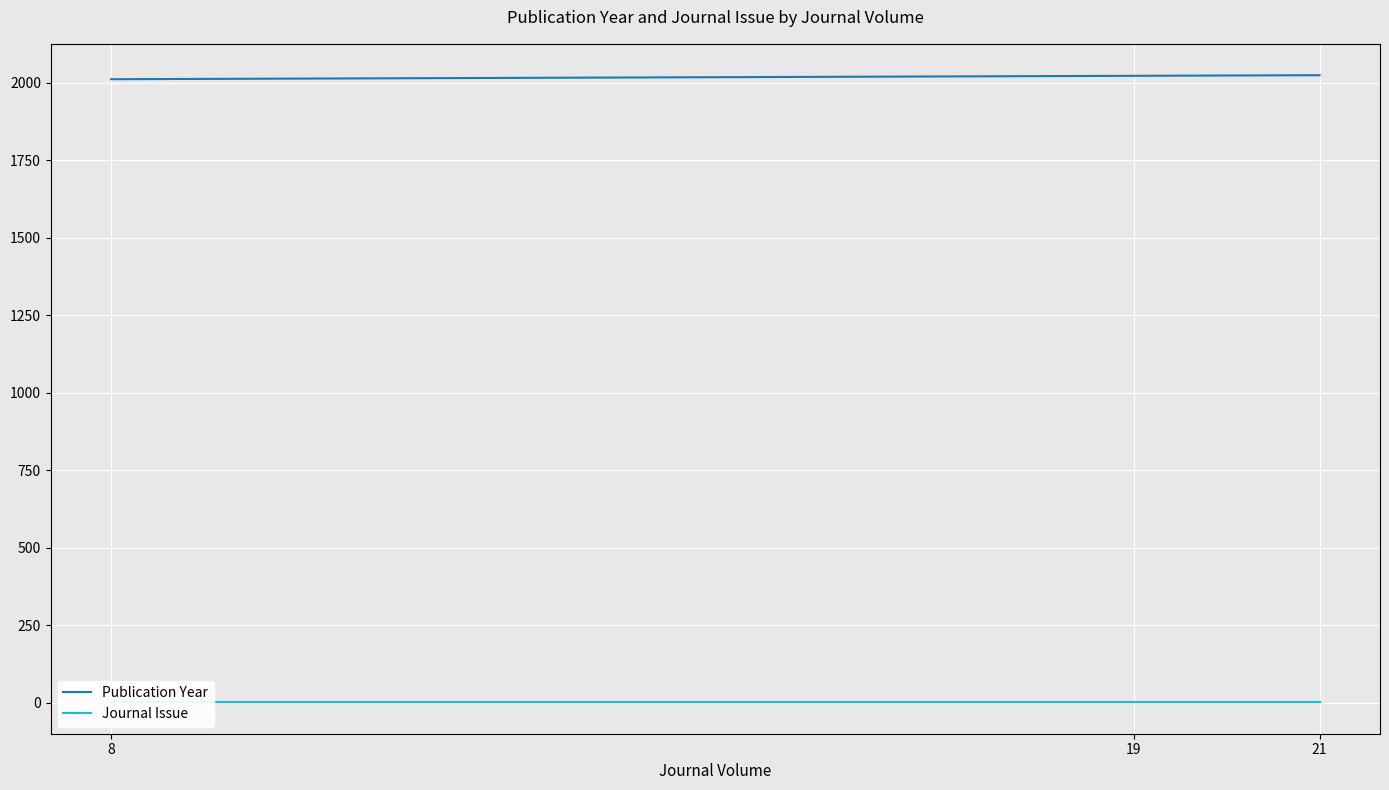

List the series in order of their peak value, highest first.

Publication Year, Journal Issue